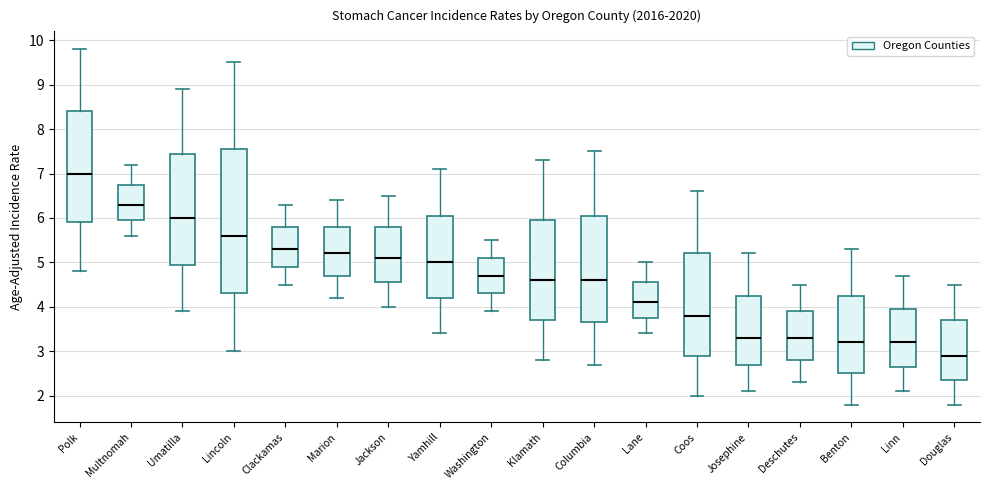

Which box's median line is the highest?

Polk